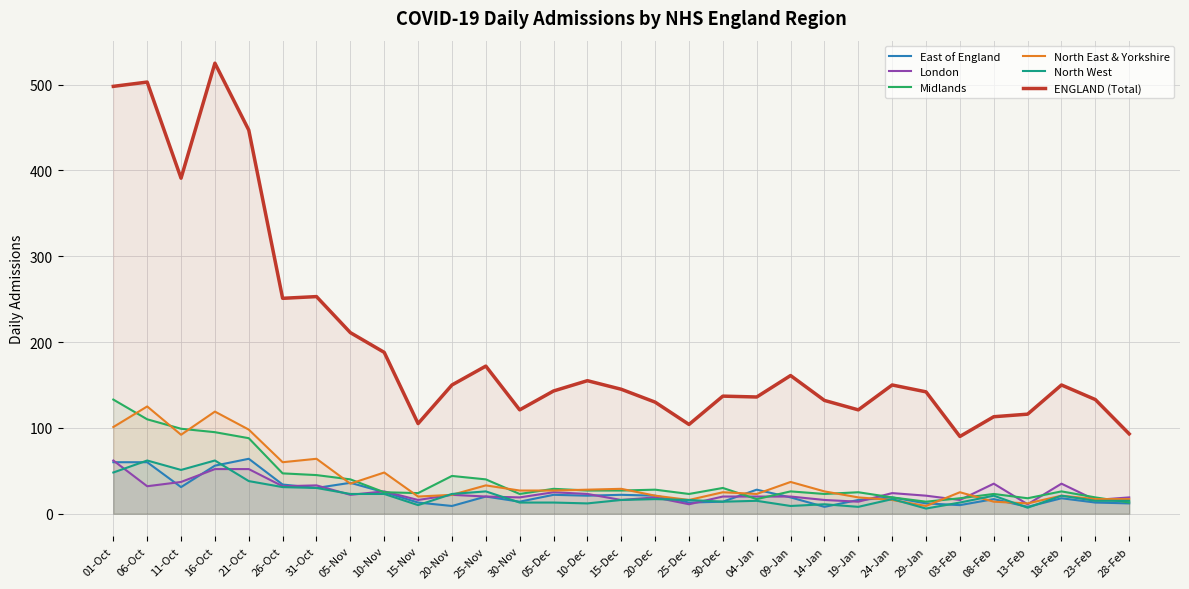

What is the value of the ENGLAND (Total) point at the 22nd from the left?

132